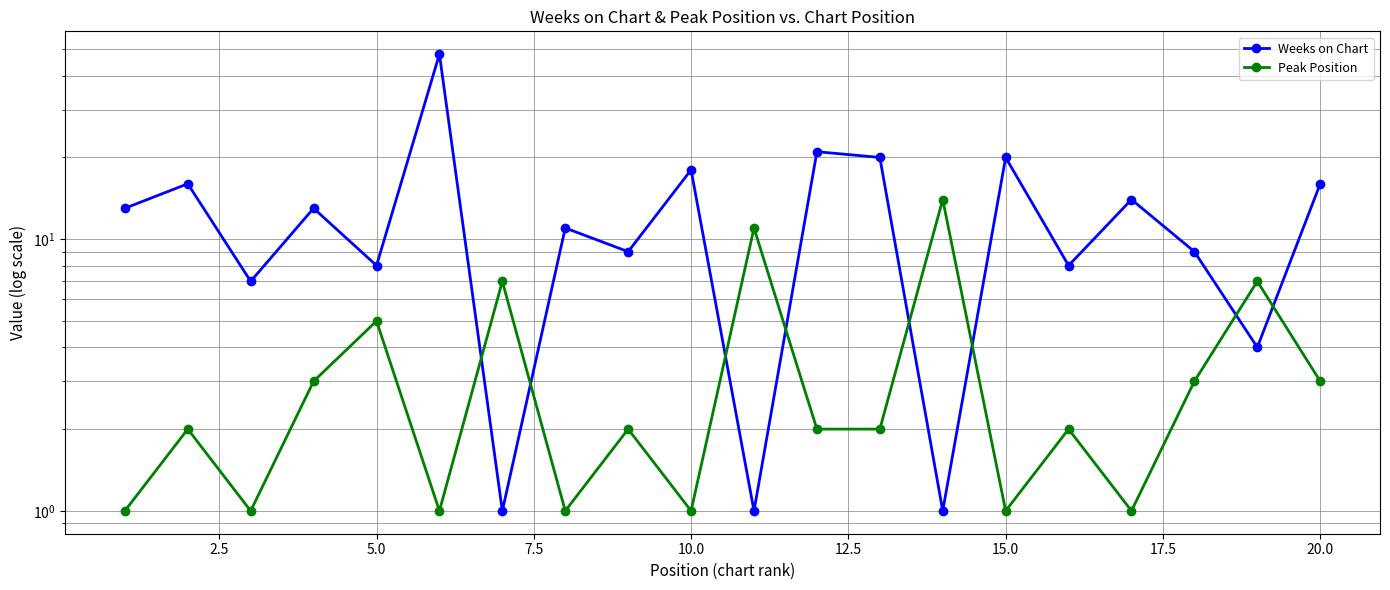

How many lines are shown in the chart?

2